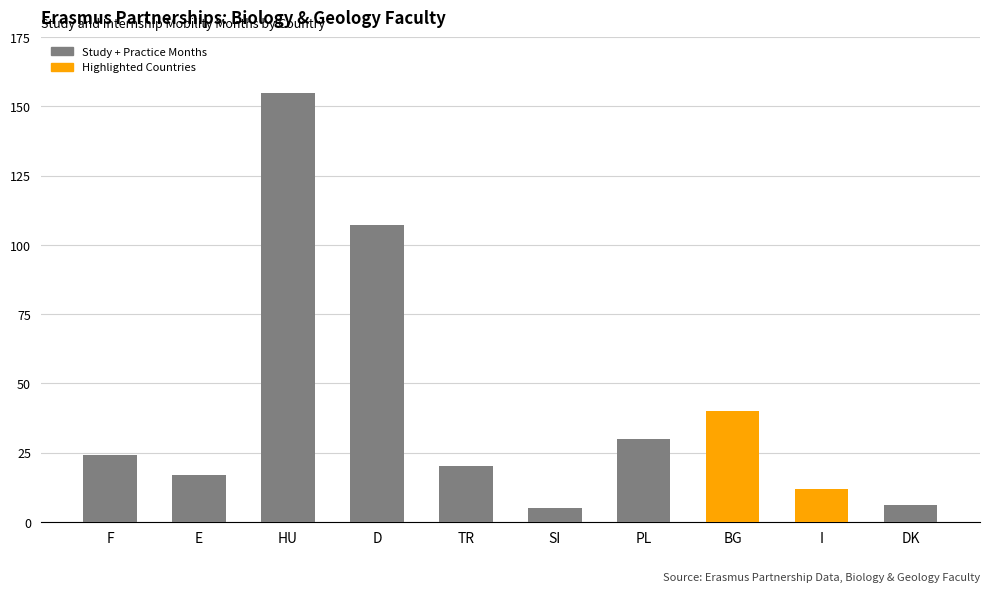

The chart shows a value of 40 at BG. True or false?

True